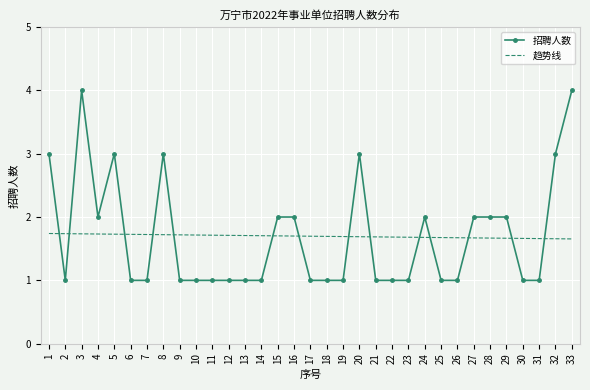

Is it true that 招聘人数 equals 1.5 at 21?

False